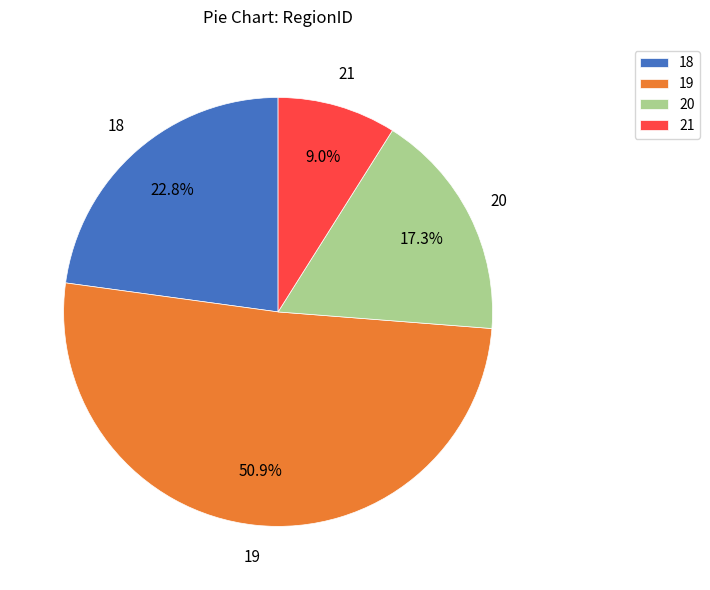

Which has a higher value, 21 or 20?

20